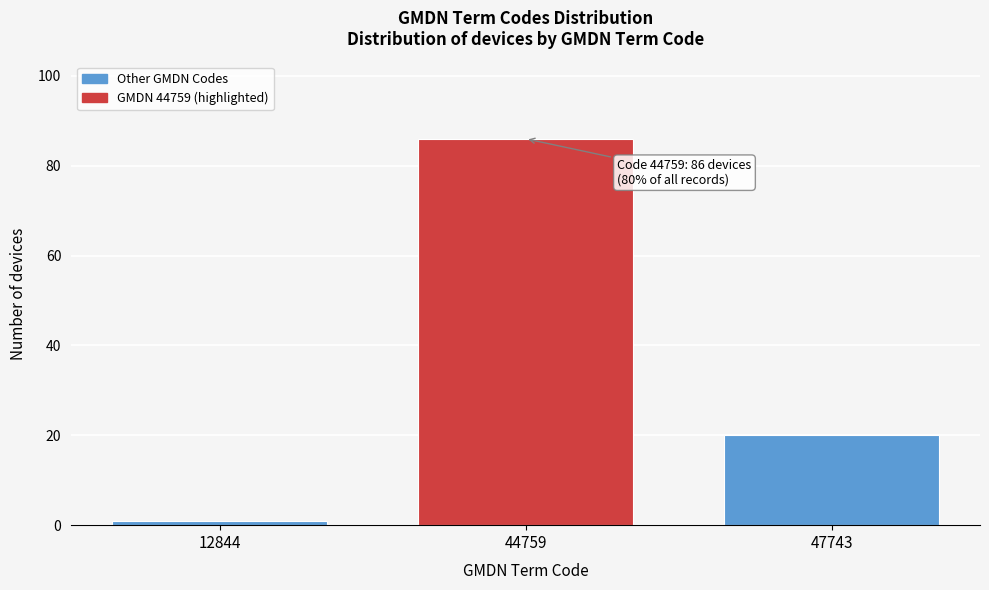

Reading right to left, list all the values displayed in this chart.

47743=20	44759=86	12844=1